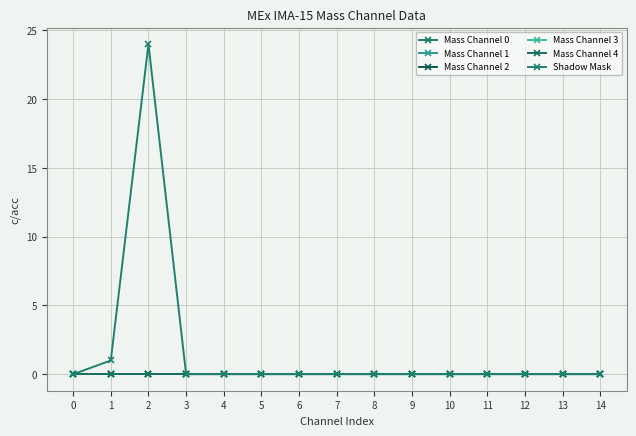

Reading left to right, what are all the values shown in this chart?

Mass Channel 0: 0=0	1=0	2=0	3=0	4=0	5=0	6=0	7=0	8=0	9=0	10=0	11=0	12=0	13=0	14=0
Mass Channel 1: 0=0	1=0	2=0	3=0	4=0	5=0	6=0	7=0	8=0	9=0	10=0	11=0	12=0	13=0	14=0
Mass Channel 2: 0=0	1=0	2=0	3=0	4=0	5=0	6=0	7=0	8=0	9=0	10=0	11=0	12=0	13=0	14=0
Mass Channel 3: 0=0	1=0	2=0	3=0	4=0	5=0	6=0	7=0	8=0	9=0	10=0	11=0	12=0	13=0	14=0
Mass Channel 4: 0=0	1=0	2=0	3=0	4=0	5=0	6=0	7=0	8=0	9=0	10=0	11=0	12=0	13=0	14=0
Shadow Mask: 0=0	1=1	2=24	3=0	4=0	5=0	6=0	7=0	8=0	9=0	10=0	11=0	12=0	13=0	14=0